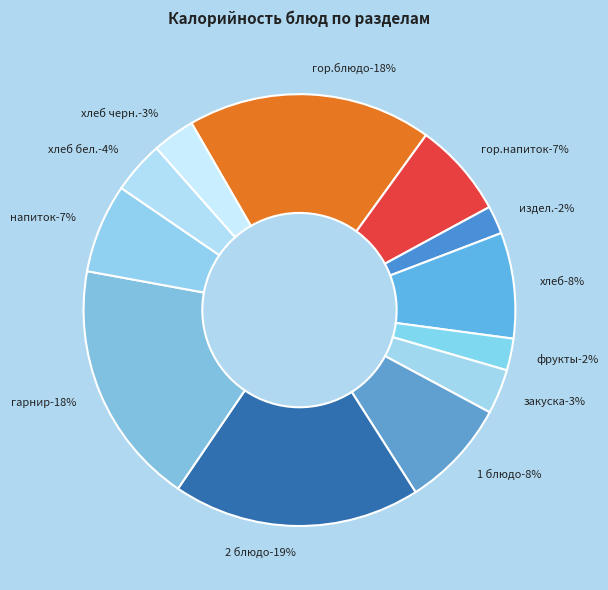

Count the number of slices in the pie.

12